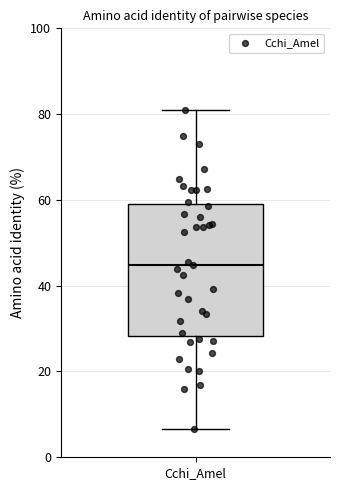

Read this box plot against the y-axis: the position of the median line, the range covered by the box, and the ends of both whiskers. The values are not printed on the chart, so give them approximately, as read against the axis.

median 44, box 28 to 60, whiskers 6 to 82